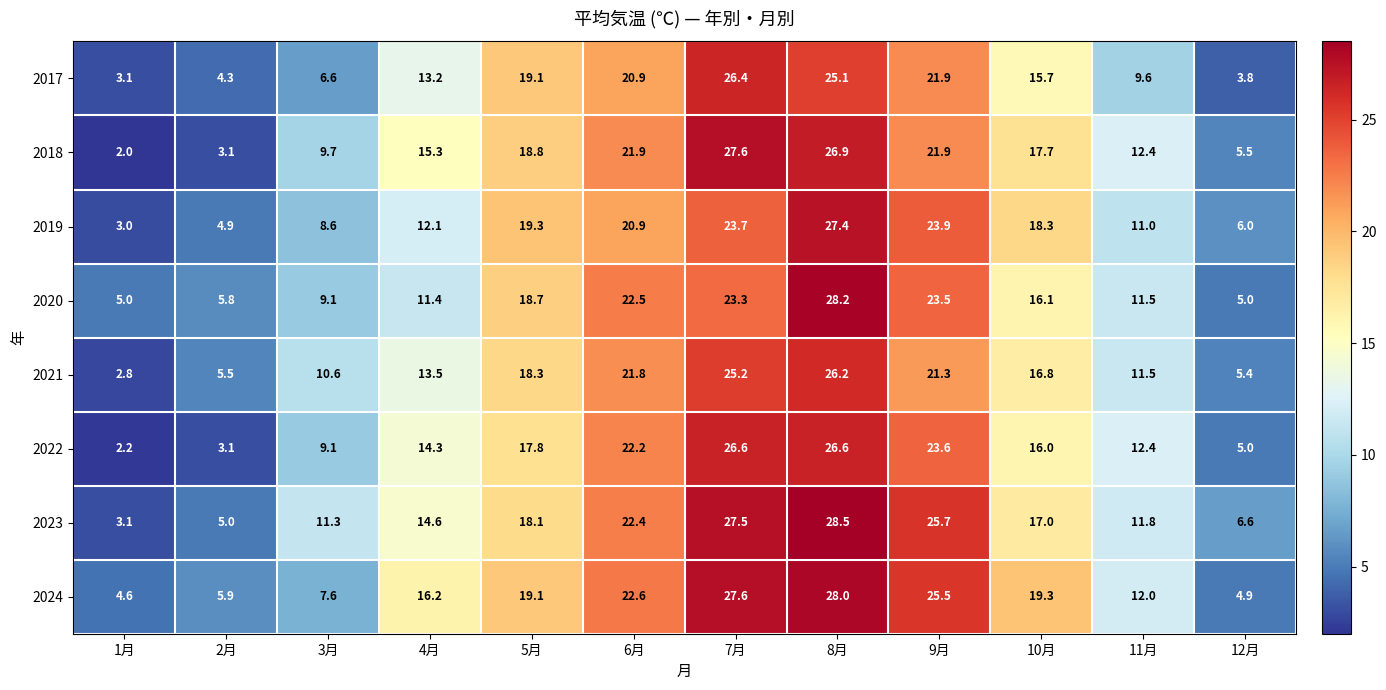

What is the difference between the 2022 values at 4月 and 11月?

1.9